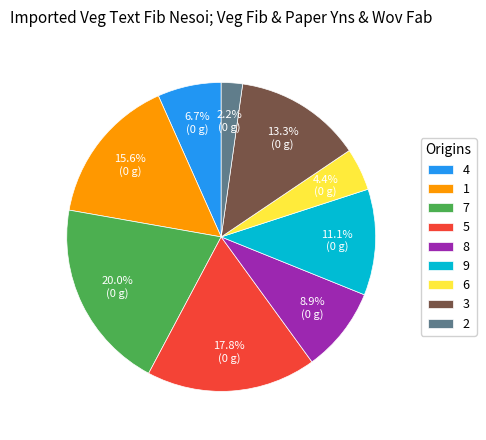

What is the ratio of the value at 8 to the value at 7?

0.4